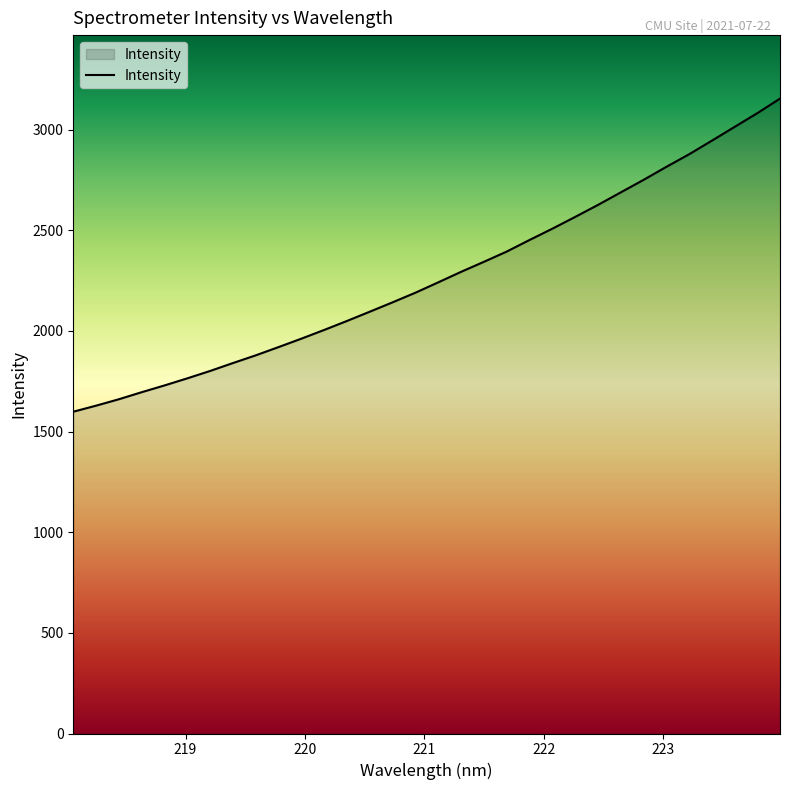

What is the difference between the maximum and minimum values?

1555.7